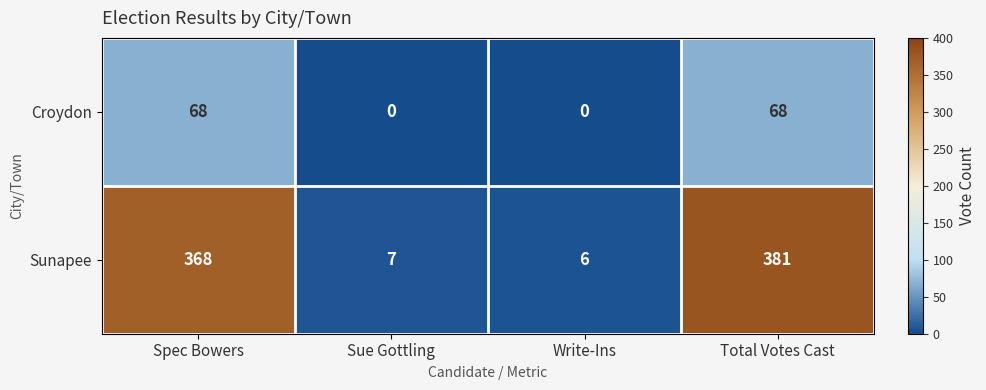

What is the maximum value for Sunapee?

381